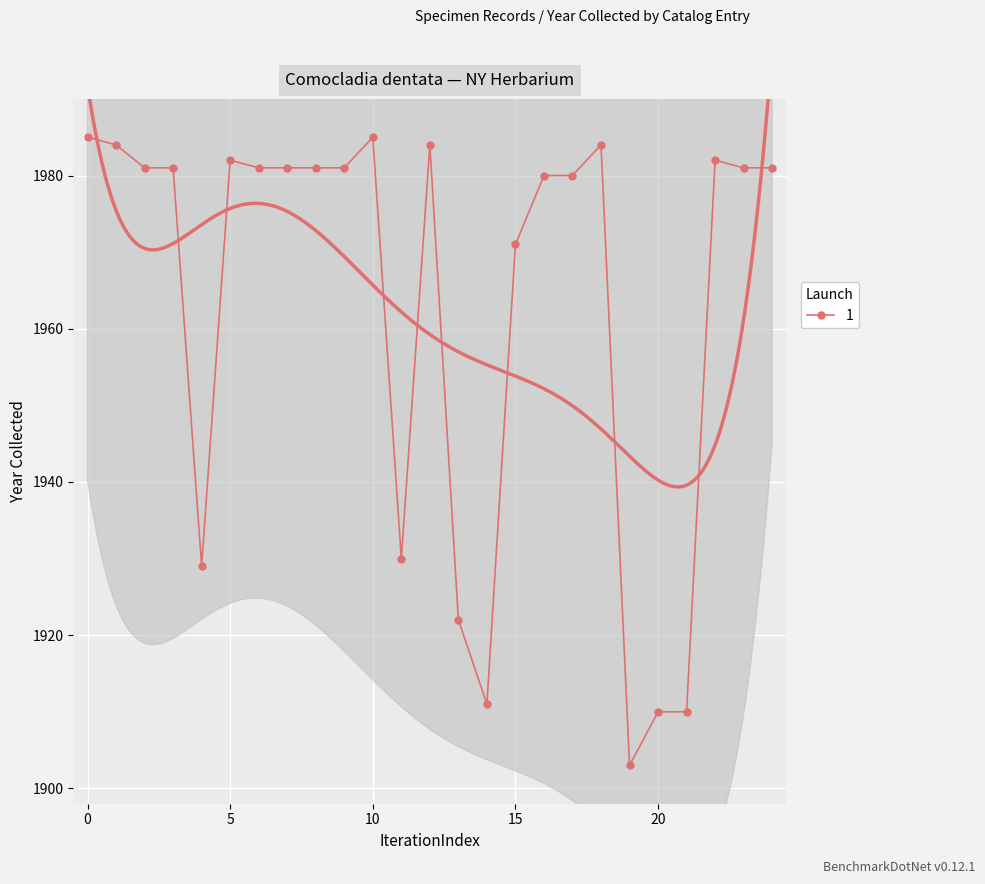

How many interior local peaks (higher than both neighbors) does the data have?

5